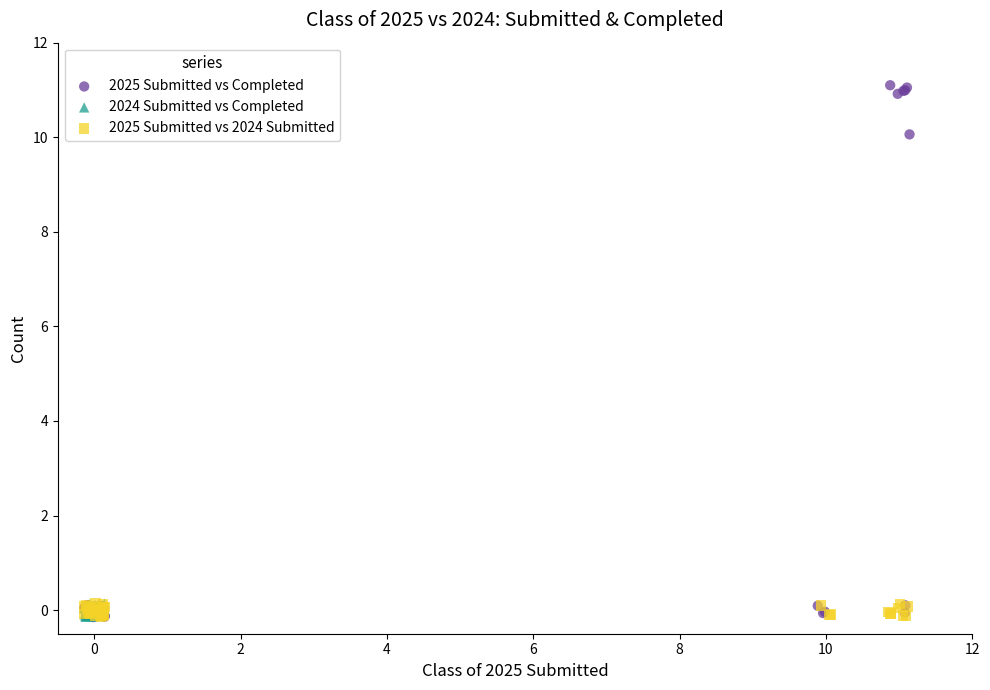

What are all the series names shown in the legend?

2025 Submitted vs Completed, 2024 Submitted vs Completed, 2025 Submitted vs 2024 Submitted